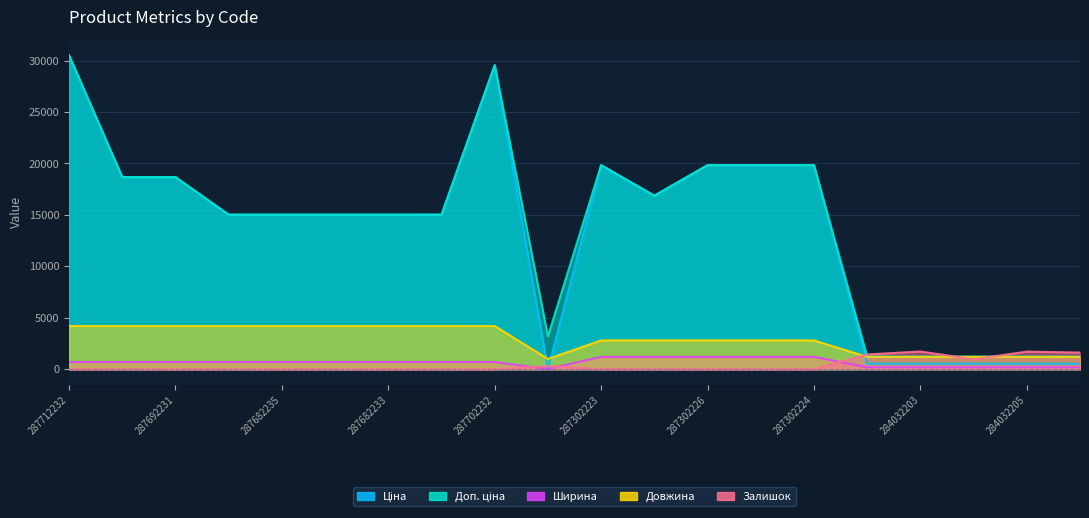

What position from the right is 287682235?

16